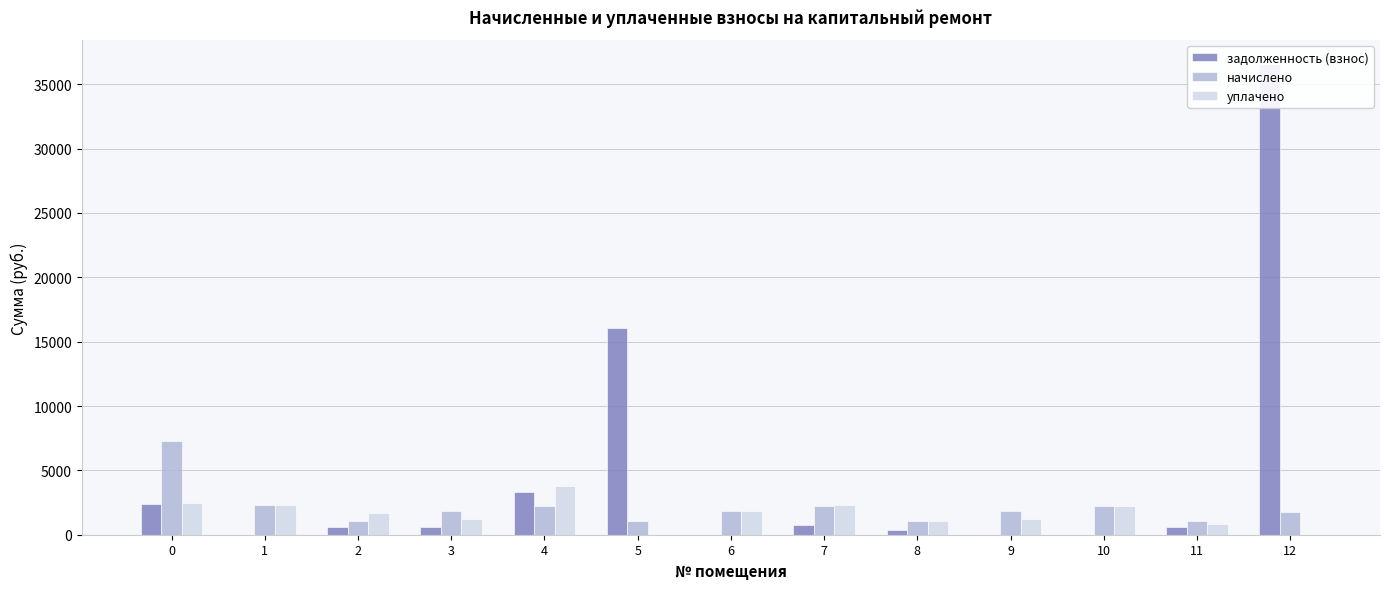

What is the sum of all уплачено values?

20941.4